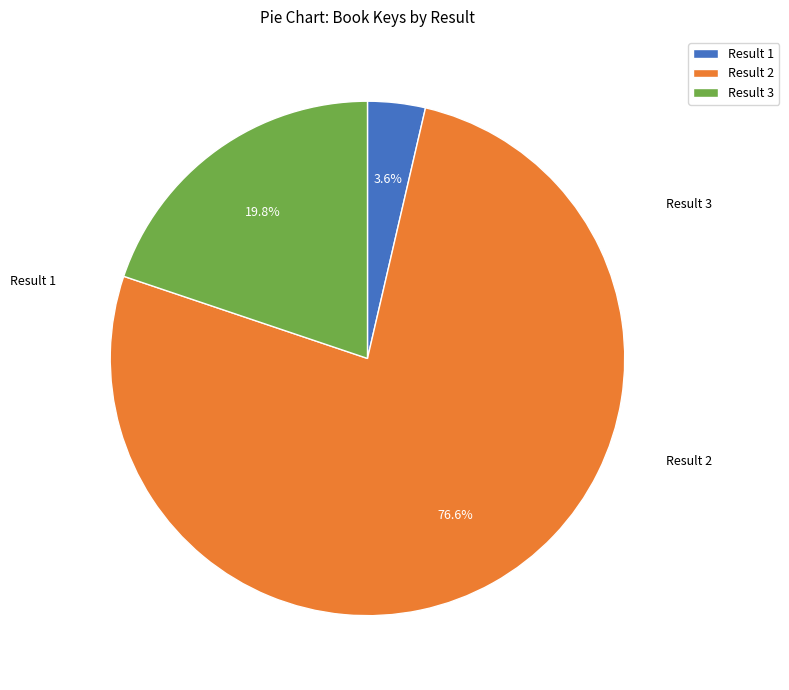

Is it true that Result 1 is 4% of the pie?

True